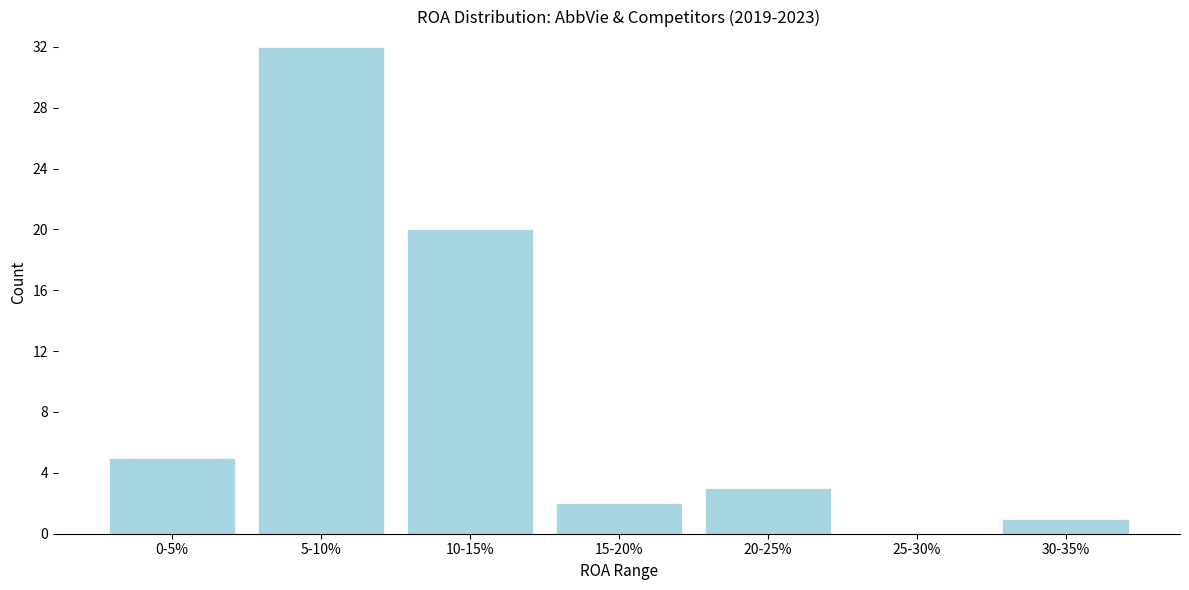

Reading left to right, extract all data points from this chart.

0-5%=5	5-10%=32	10-15%=20	15-20%=2	20-25%=3	25-30%=0	30-35%=1